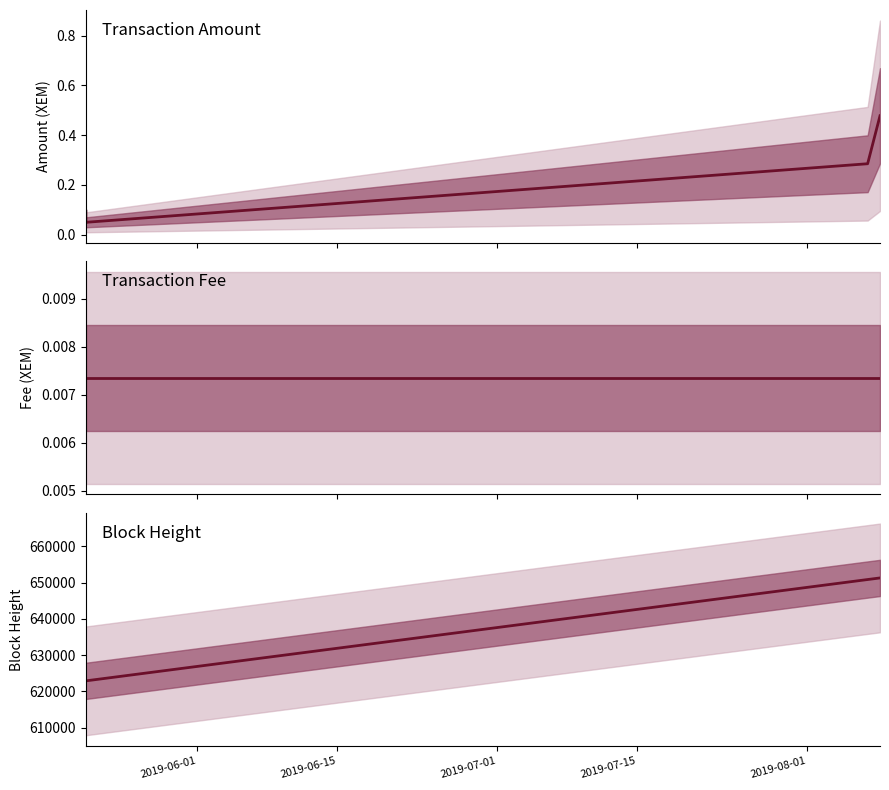

What is the value of the Height point at the 4th from the left?

650875.0